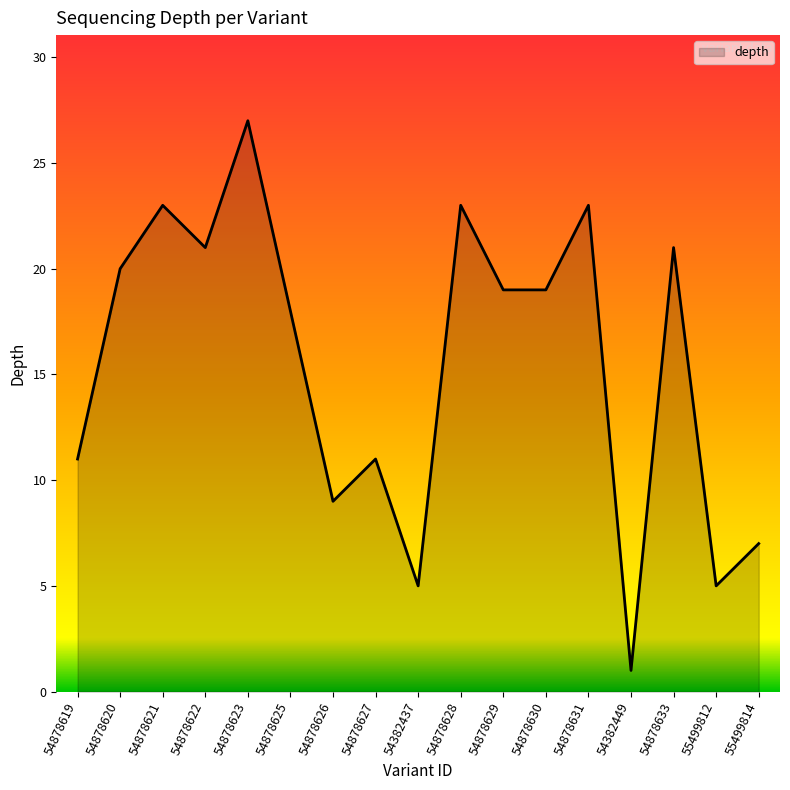

What is the change in value from 54878621 to 54382437?

-18